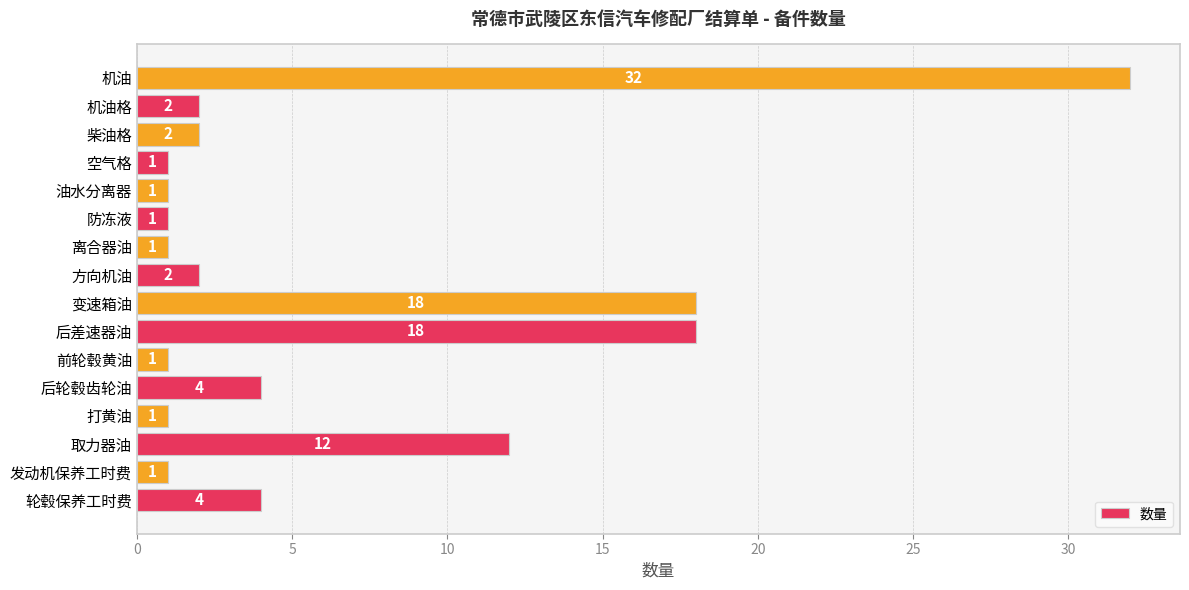

Approximately how many times larger is the value at 发动机保养工时费 compared to 打黄油?

1.0